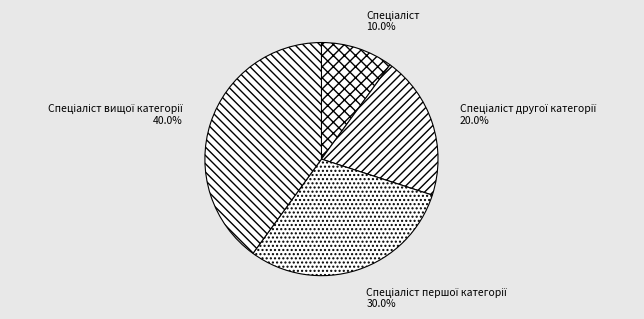

Is there any slice that represents more than half of the pie?

No